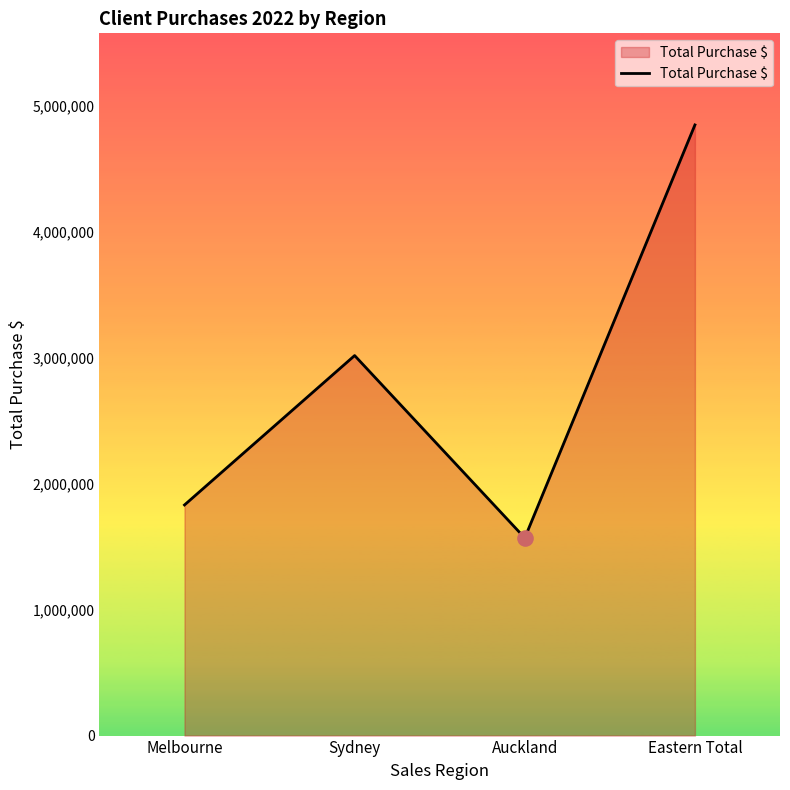

What is the ratio of the value at Melbourne to the value at Auckland?

1.2